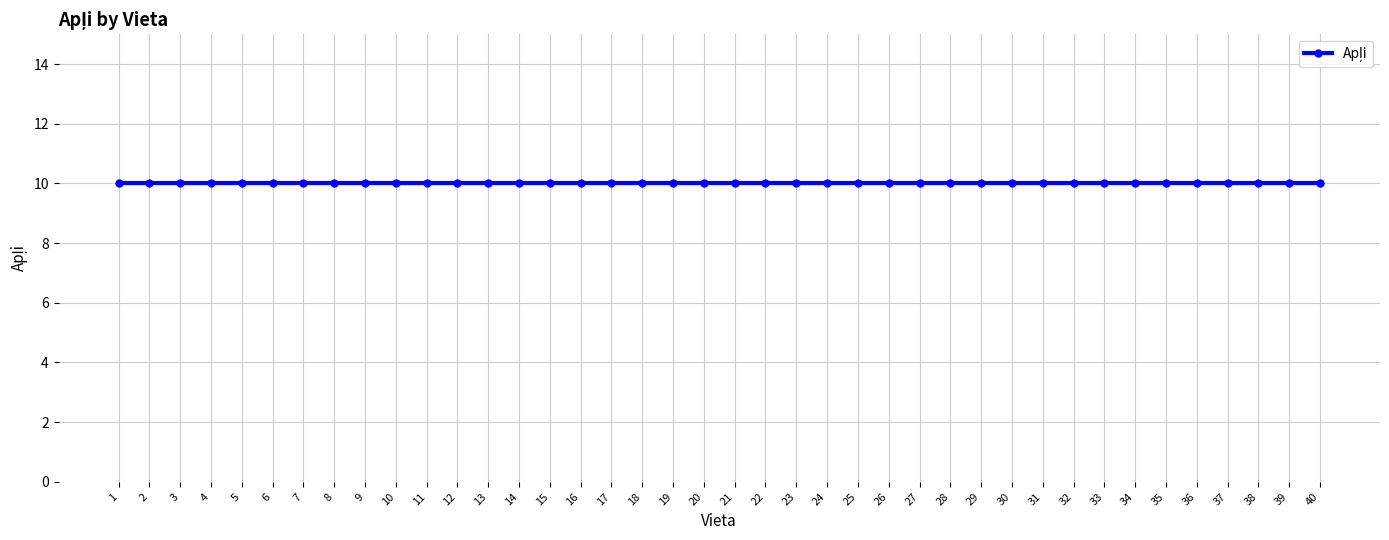

The value of Apļi at 24 is 10. True or false?

True